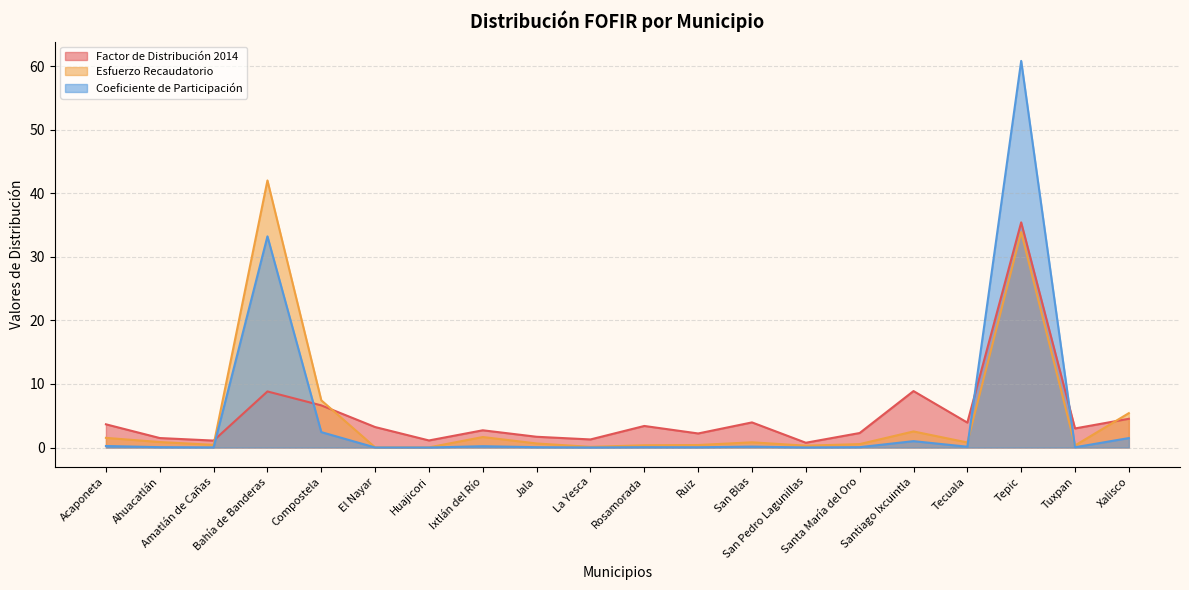

What is the label of the 7th point from the right?

San Pedro Lagunillas